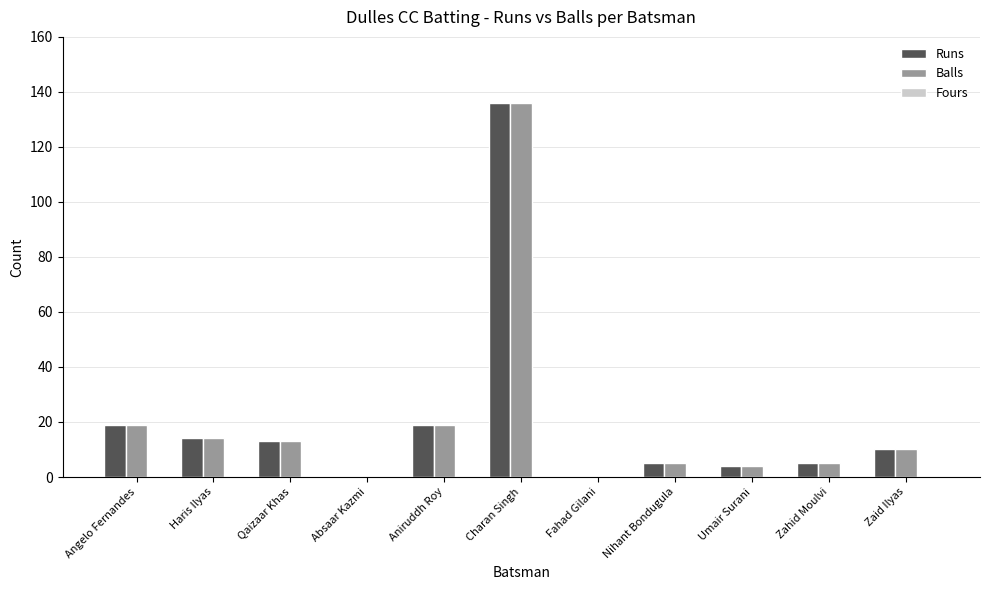

What is the total value across all series at Charan Singh?

272